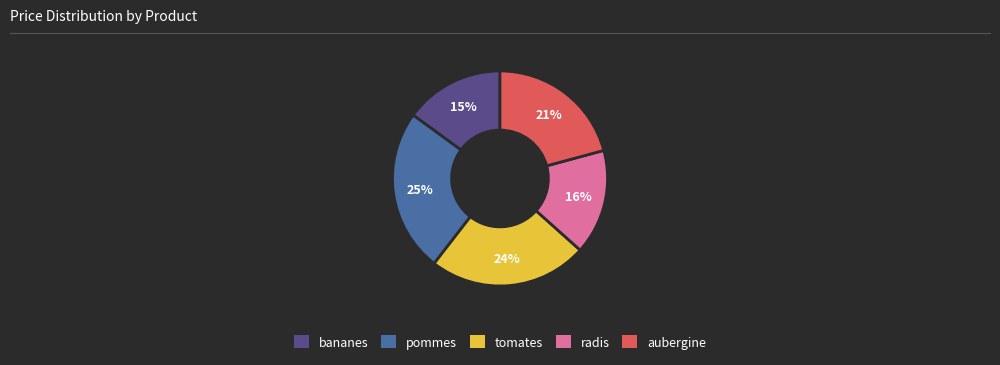

Rank the categories by value from highest to lowest.

pommes, tomates, aubergine, radis, bananes